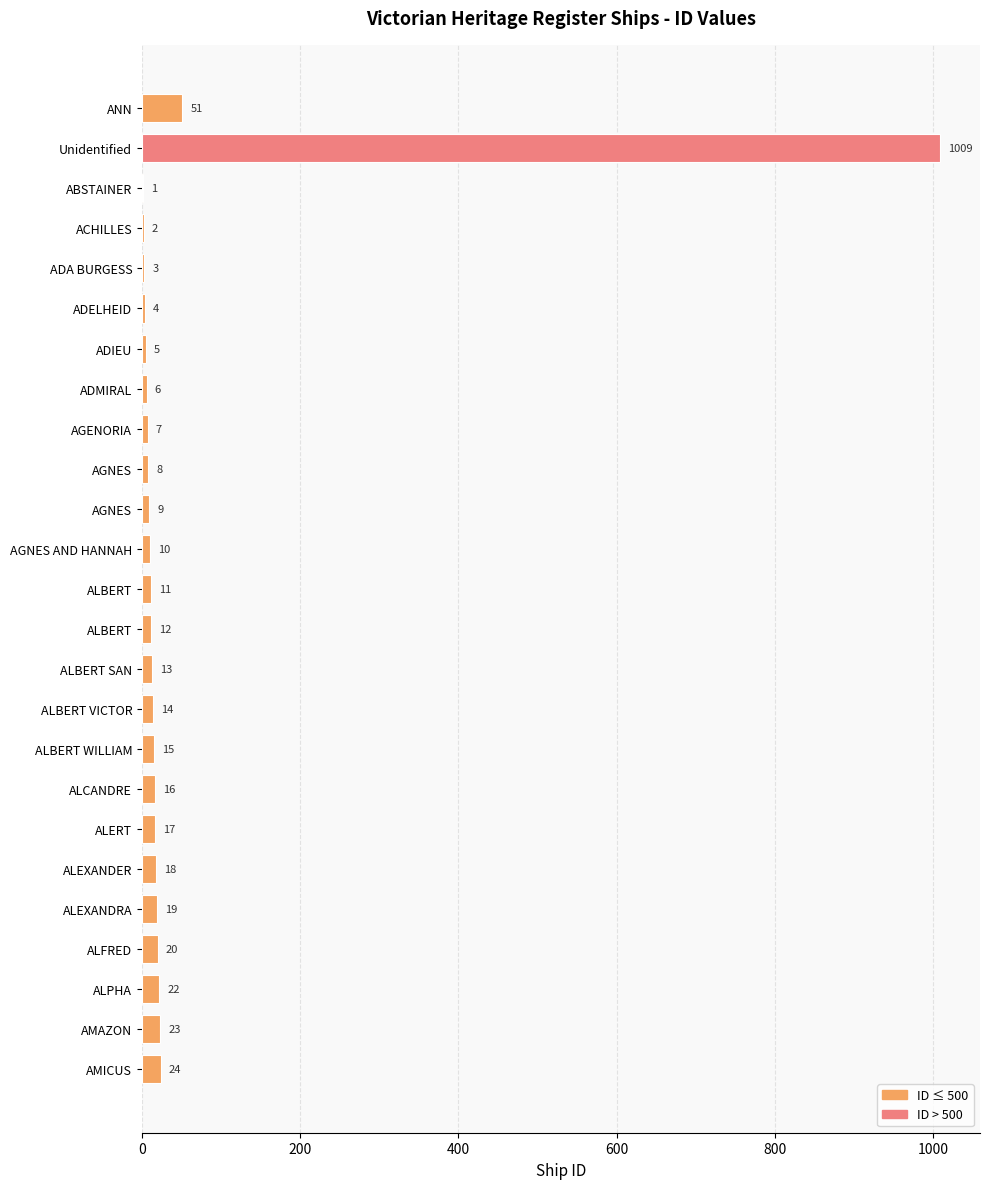

What is the difference between the values at ALFRED and ALBERT?

8